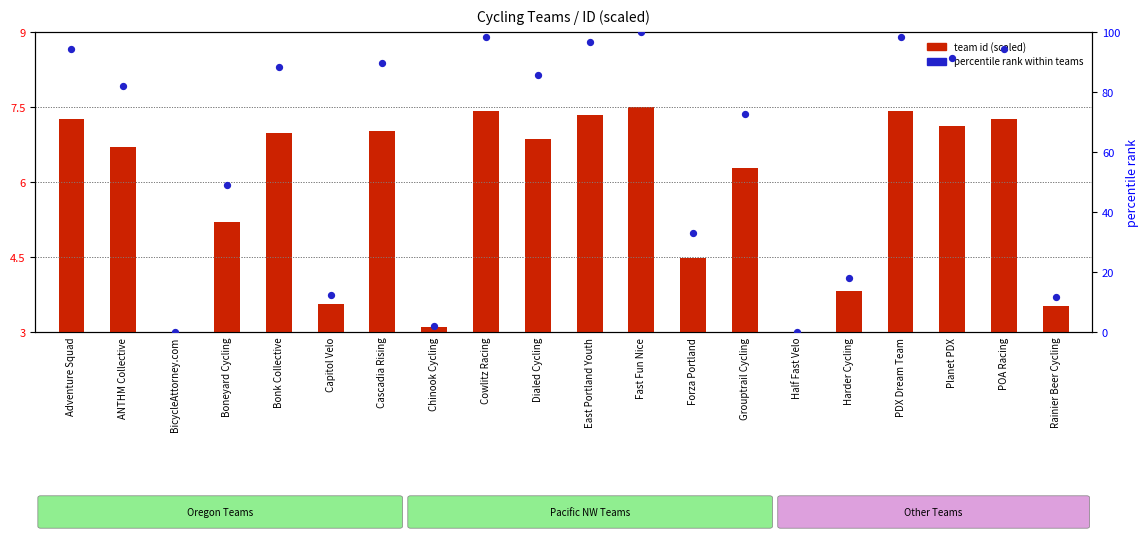

Which series has the largest total across all categories?

percentile rank within teams